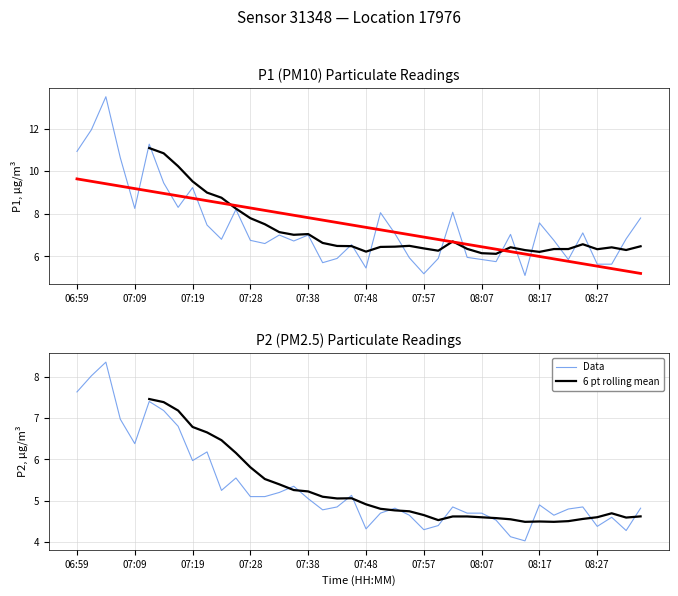

What is the average value of the Data series?

5.3